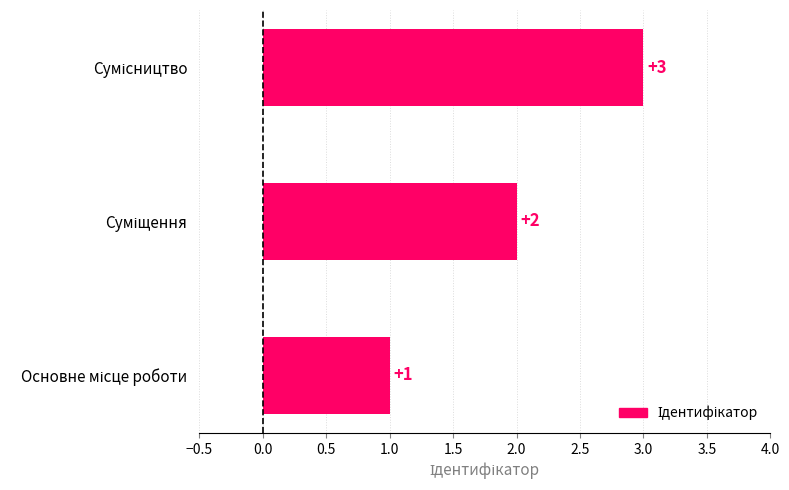

Are the bars grouped side by side (vs. stacked)?

No